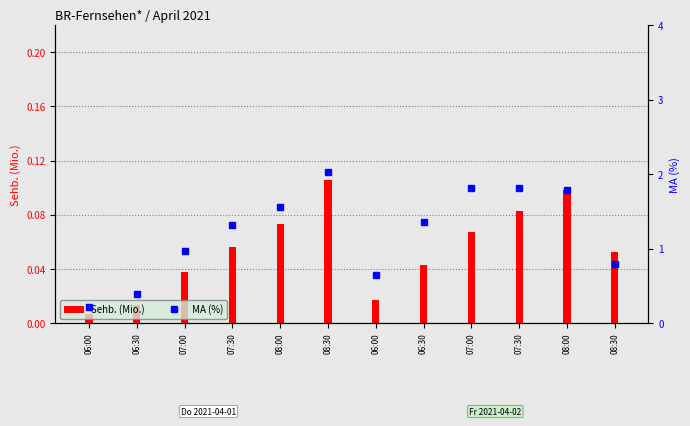

The MA (%) series shows 2.0 at 08:30. True or false?

True